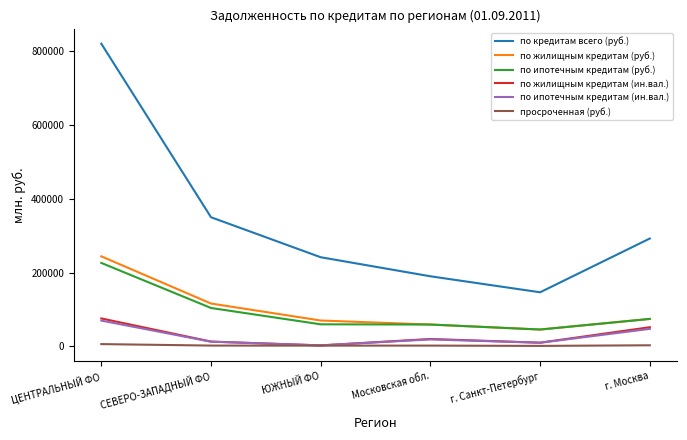

What is the total value across all series at г. Санкт-Петербург?

257685